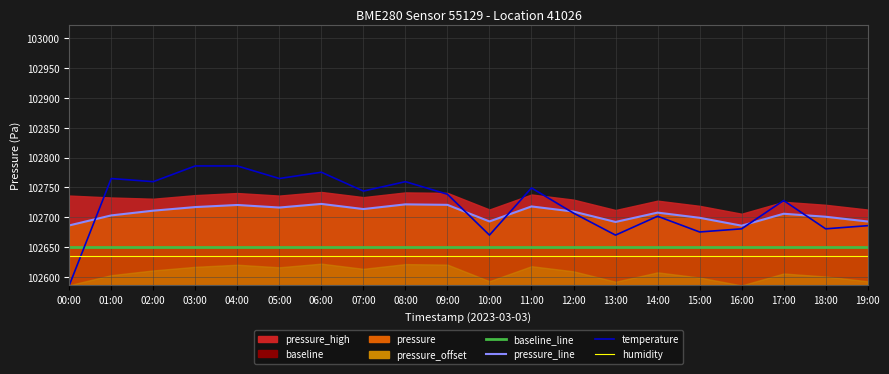

What is the difference between the pressure_line values at 10:00 and 13:00?

0.9